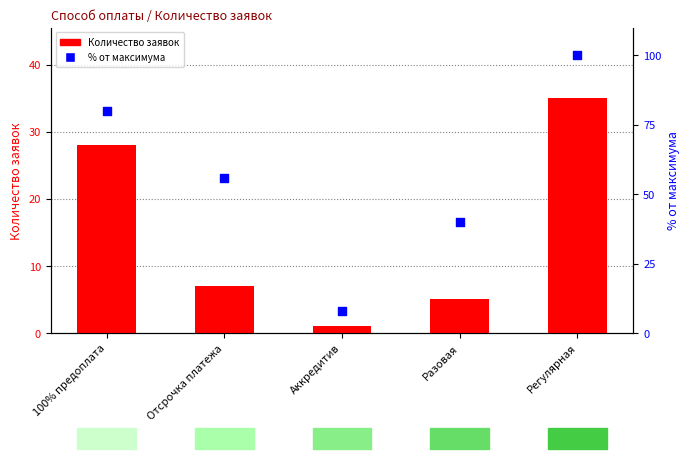

What is the total value across all series at Отсрочка платежа?

63